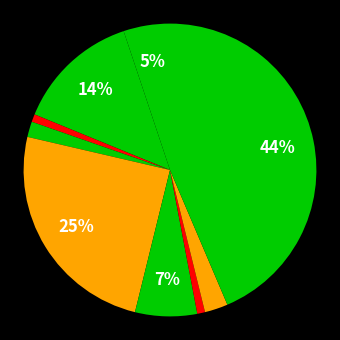

To the nearest percent, what is the average slice percentage?

11%